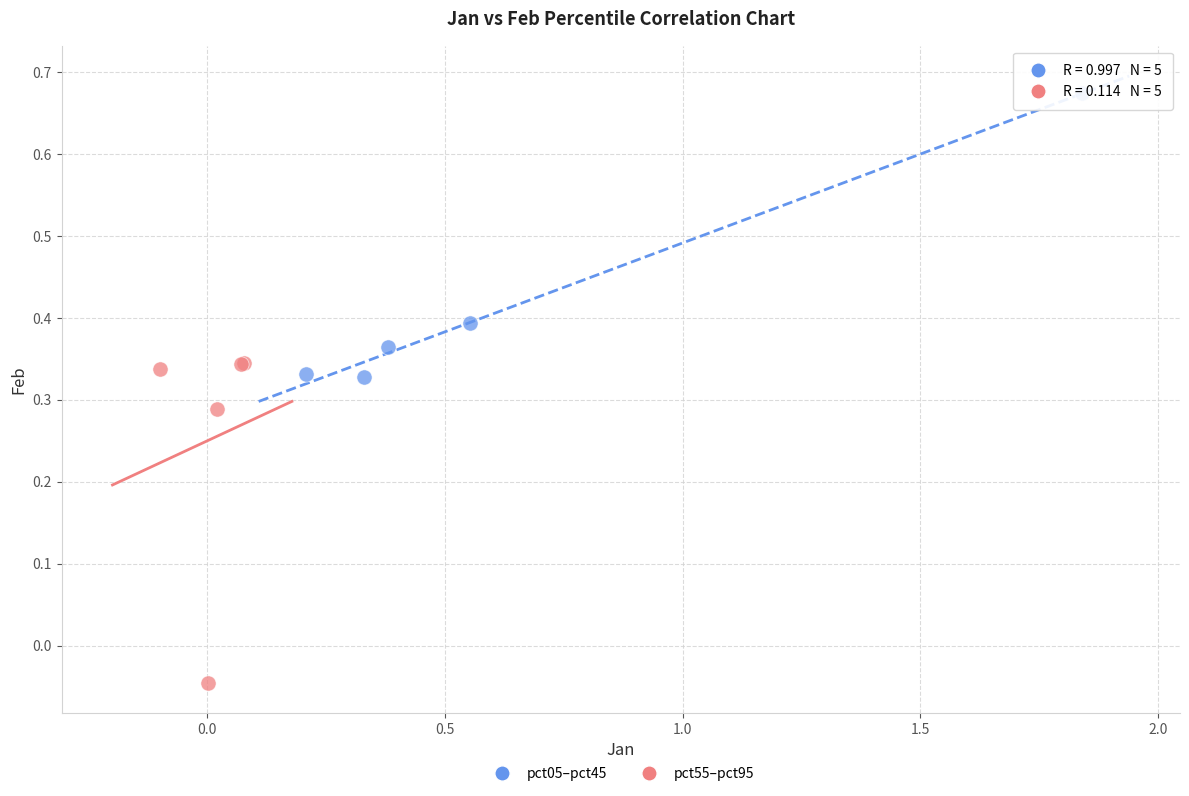

Which series reaches the maximum Y coordinate?

pct05–pct45